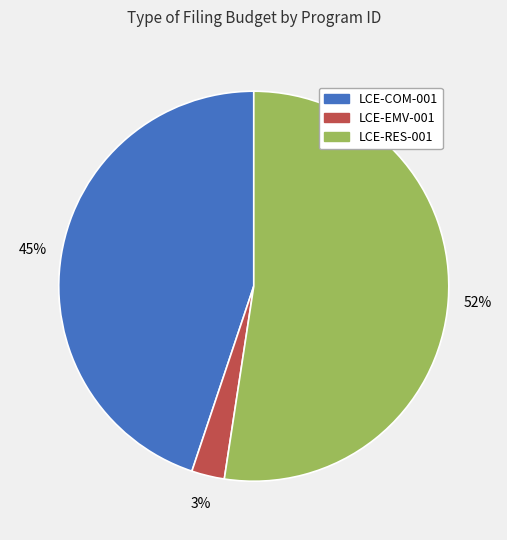

How many slices are in this pie chart?

3